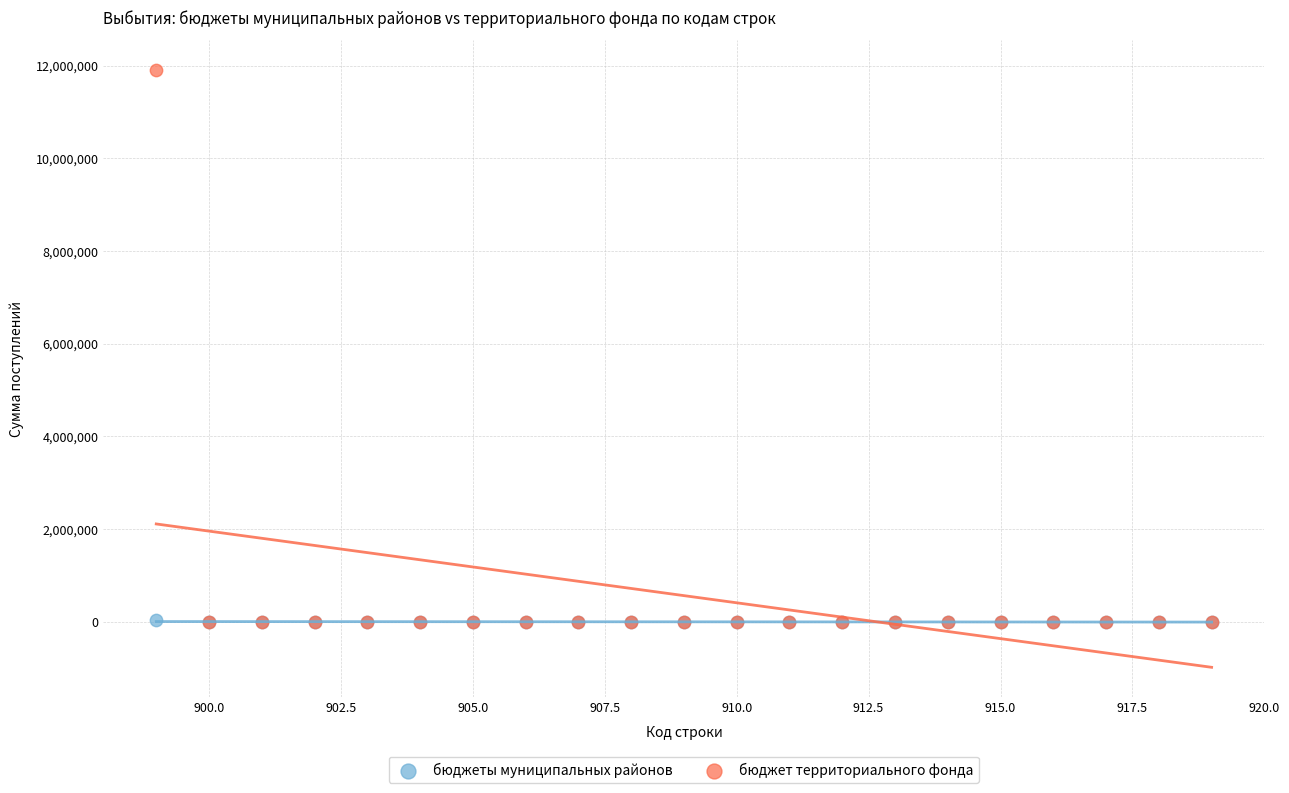

Which series reaches the maximum Y coordinate?

бюджет территориального фонда